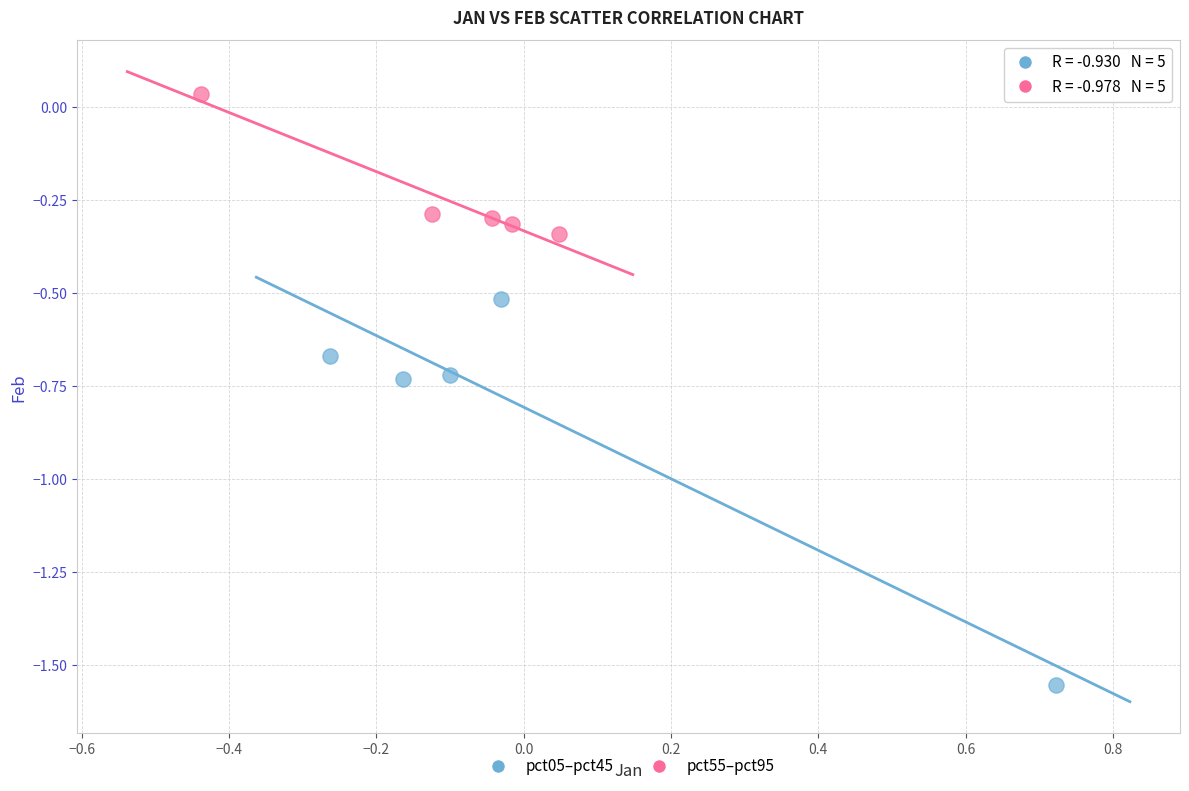

Which series contains the highest Y value?

pct55–pct95